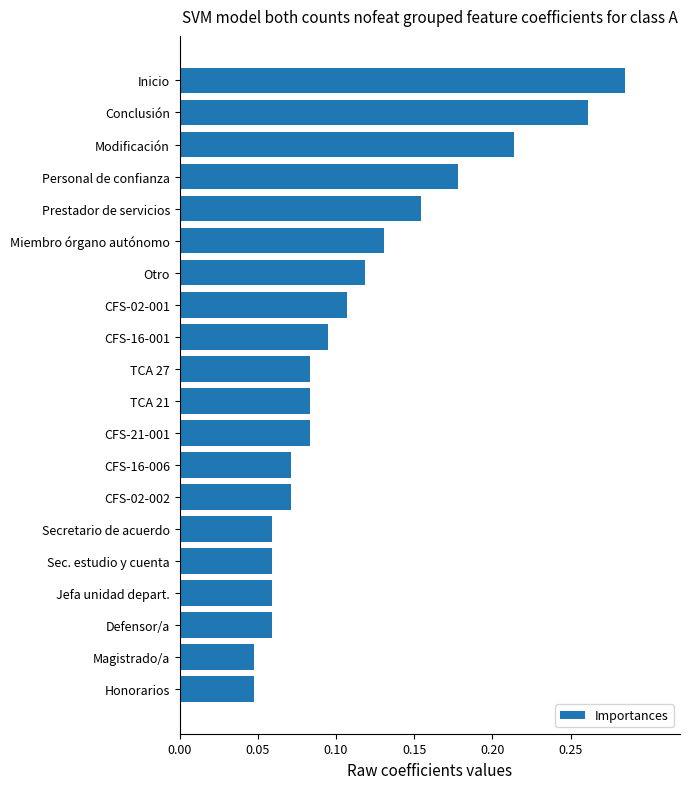

What is the sum of all values?

2.3